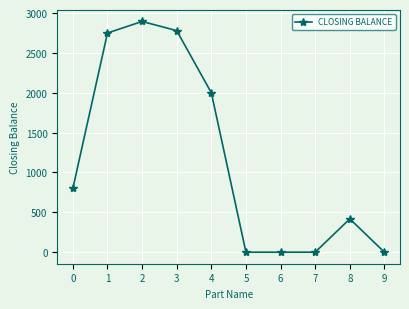

What is the change in value from 3 to 7?

-2780